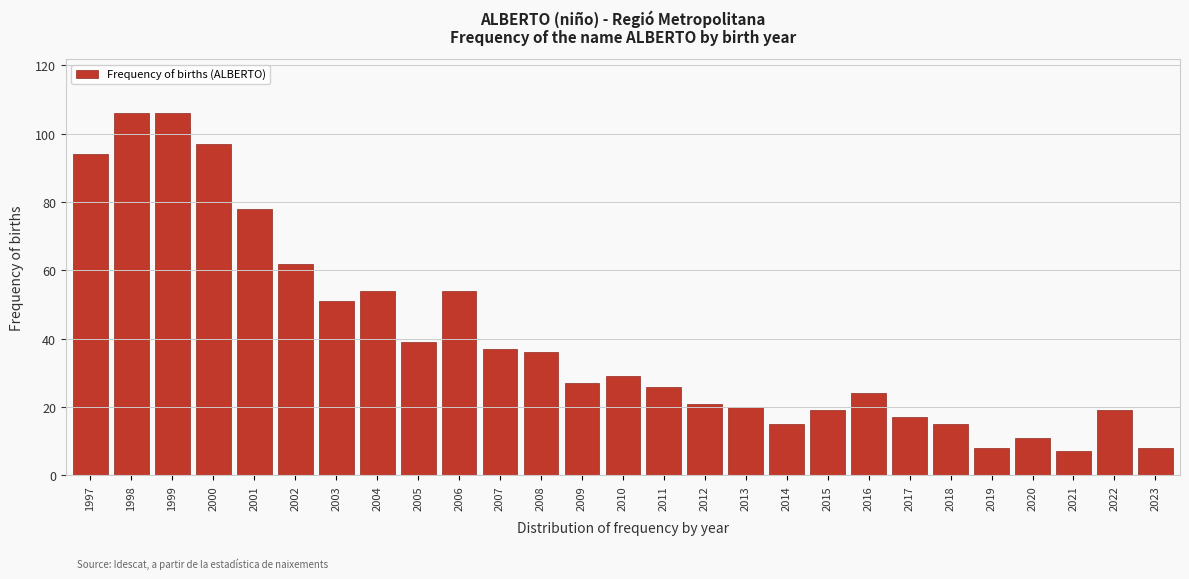

Reading left to right, extract all data points from this chart.

1997=94	1998=106	1999=106	2000=97	2001=78	2002=62	2003=51	2004=54	2005=39	2006=54	2007=37	2008=36	2009=27	2010=29	2011=26	2012=21	2013=20	2014=15	2015=19	2016=24	2017=17	2018=15	2019=8	2020=11	2021=7	2022=19	2023=8